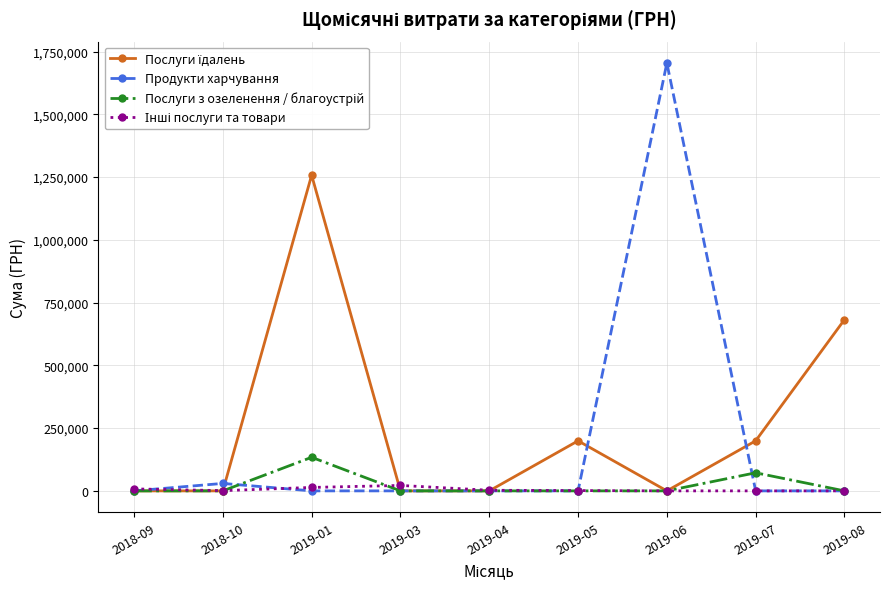

Which series has the widest spread of values?

Продукти харчування